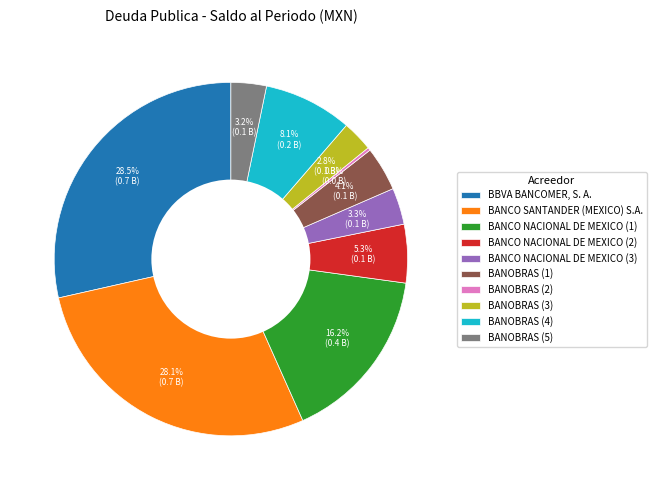

Approximately how many times larger is the value at BANOBRAS (5) compared to BANCO SANTANDER (MEXICO) S.A.?

0.1